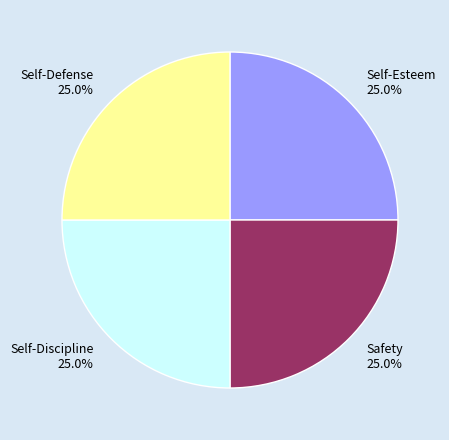

Approximately how many times larger is the value at Self-Defense compared to Self-Esteem?

1.0